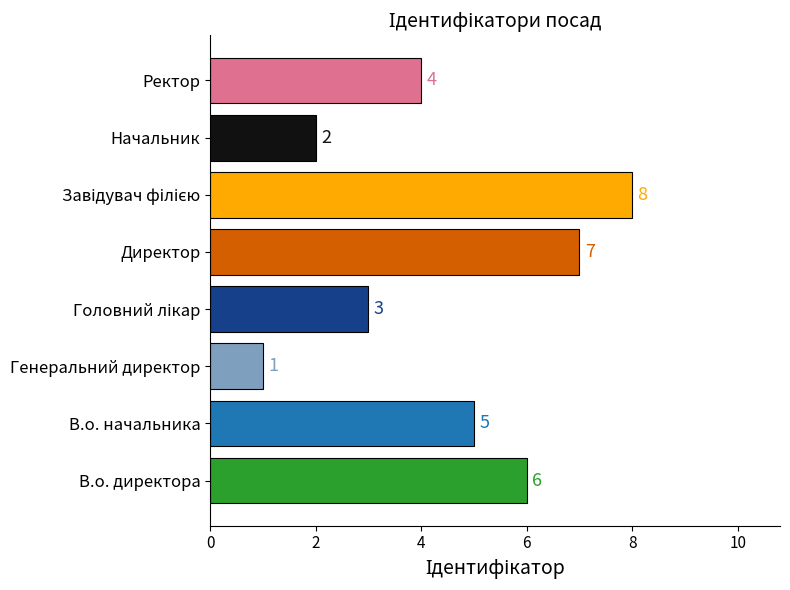

Reading bottom to top, list all the values displayed in this chart.

6	5	1	3	7	8	2	4